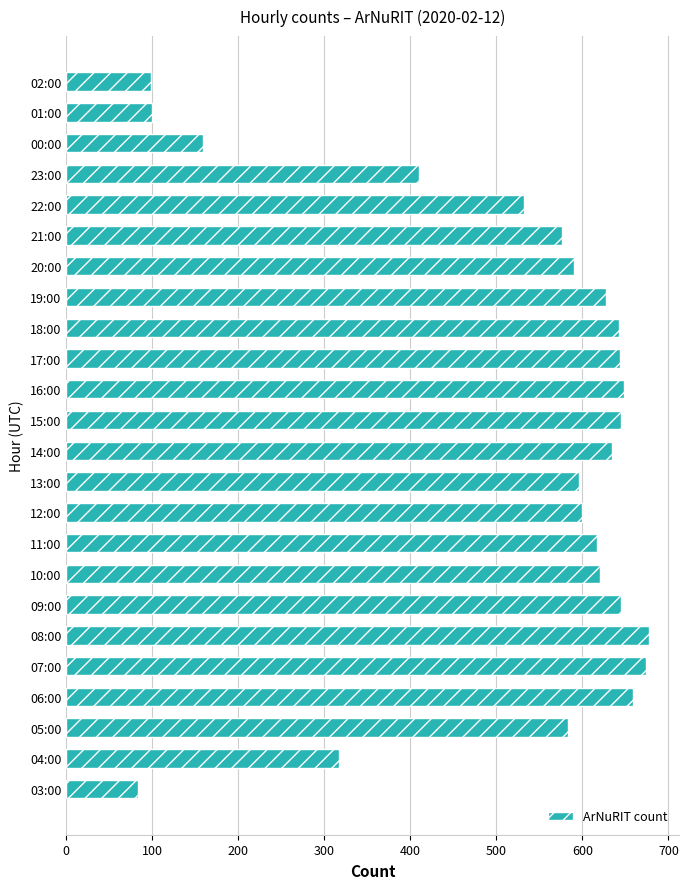

Approximately how many times larger is the value at 06:00 compared to 20:00?

1.1